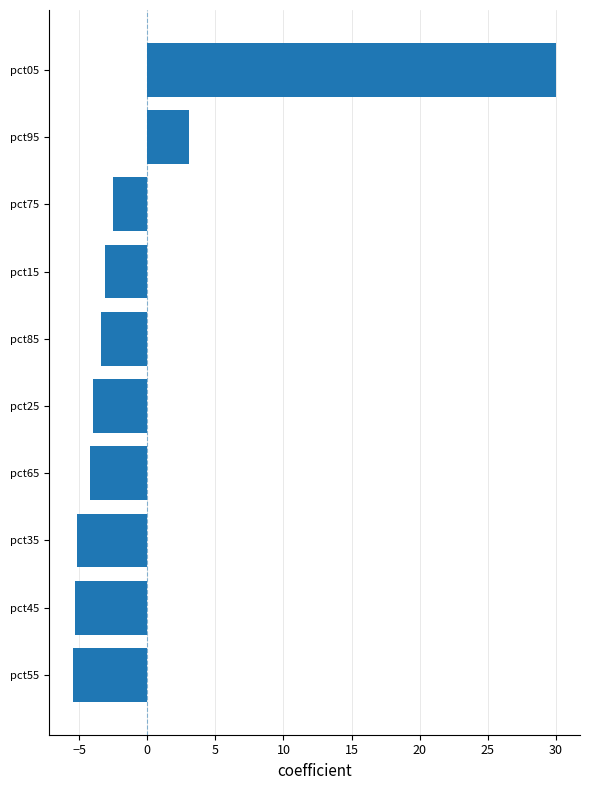

What value does the data have at pct65?

-4.2